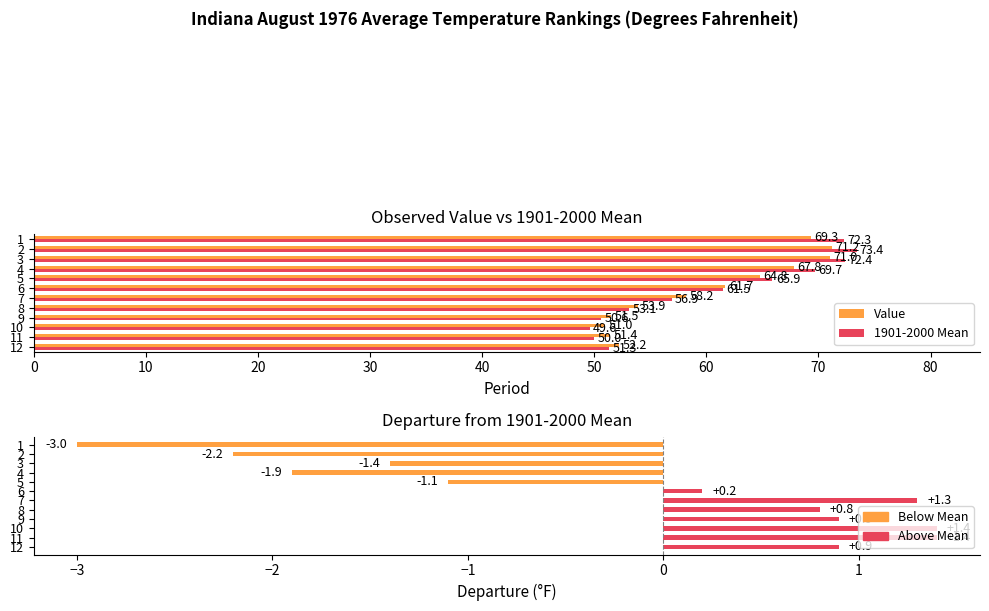

True or false: the data shows 0.3 at 8.

False